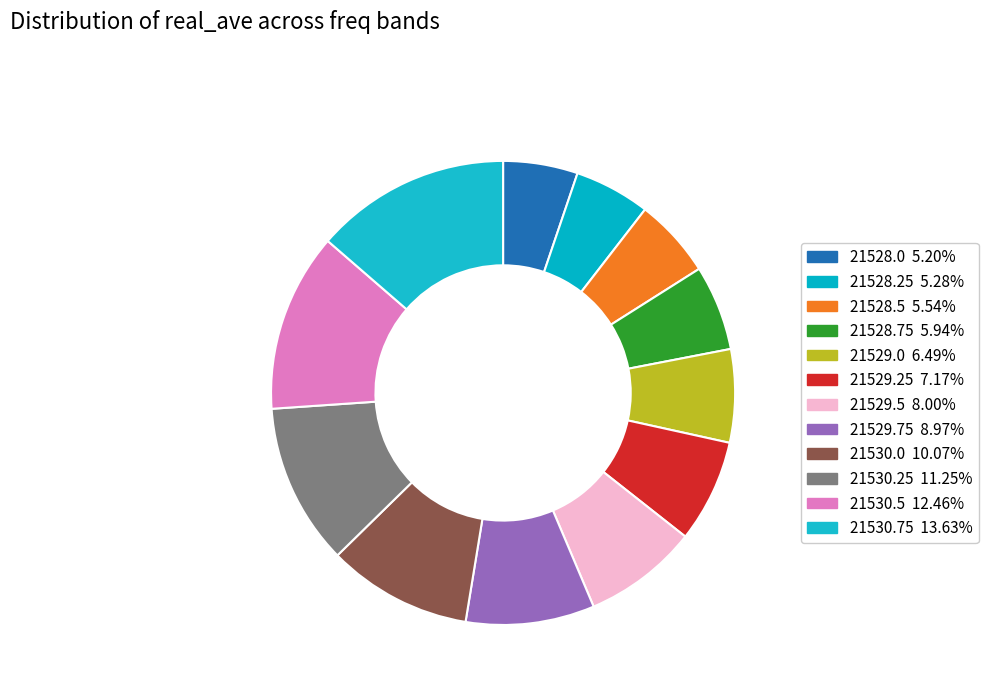

What percentage is NOT represented by 21528.25?

94.7%